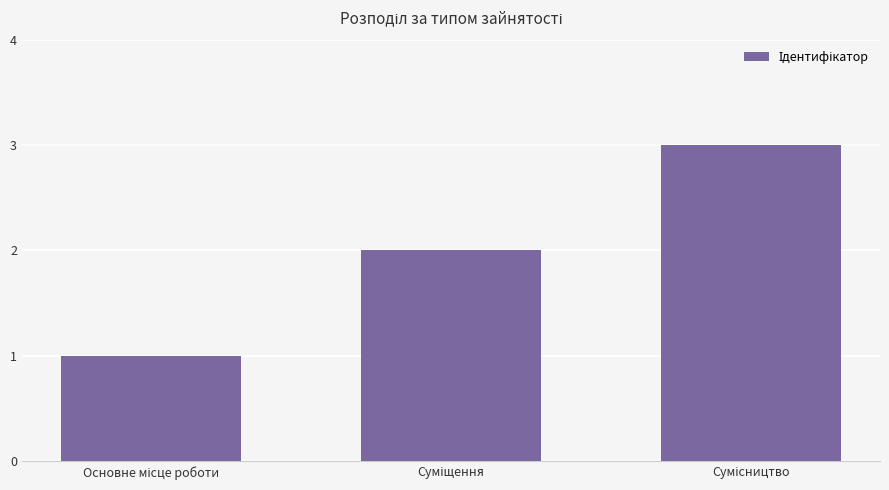

What is the maximum value shown in the chart?

3